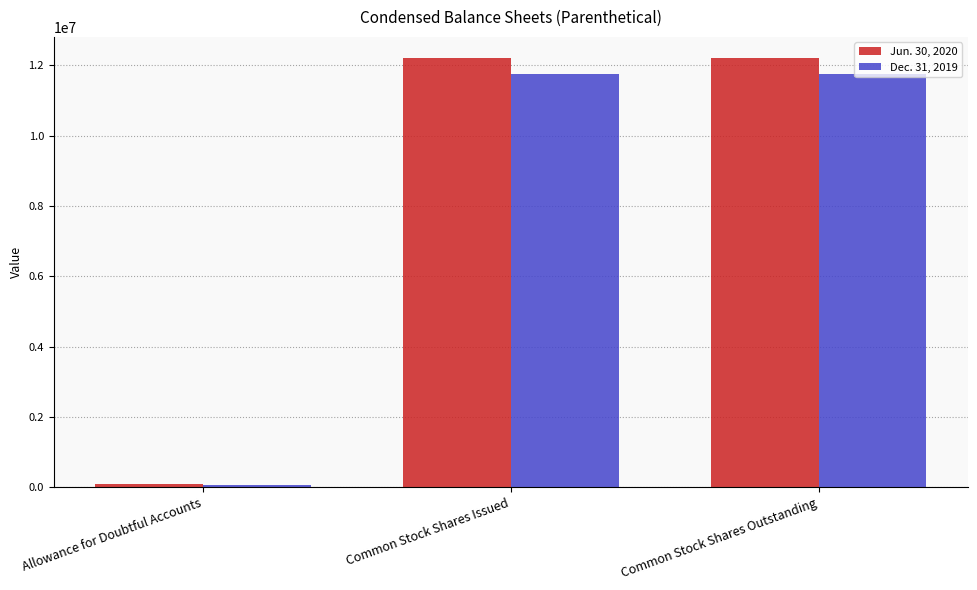

At which label does Dec. 31, 2019 reach its minimum?

Allowance for Doubtful Accounts